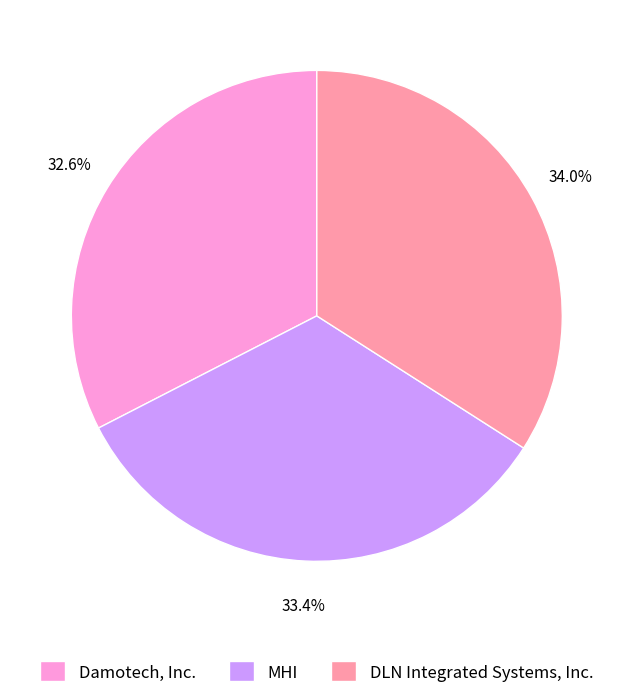

Which has a higher value, MHI or DLN Integrated Systems, Inc.?

DLN Integrated Systems, Inc.